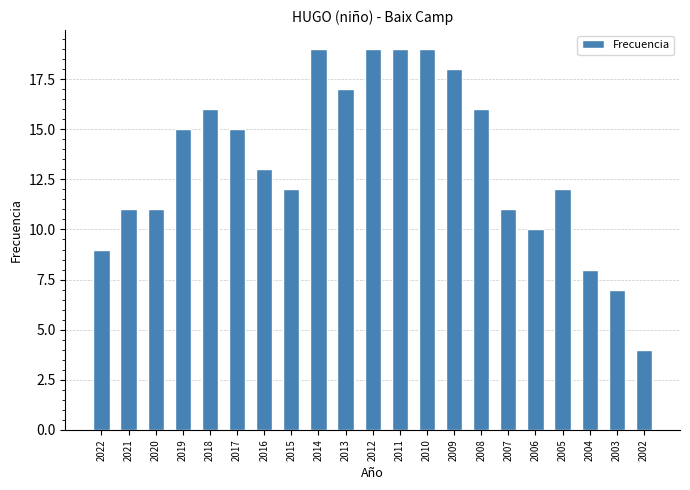

Is it true that the value at 2010 is 32?

False